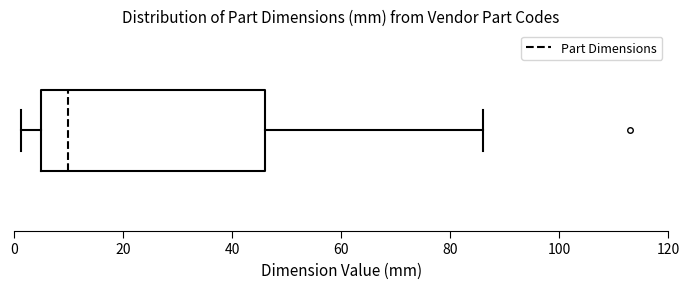

Where is the left edge of the box on the x-axis? The values are not printed on the chart, so give them approximately, as read against the axis.

6